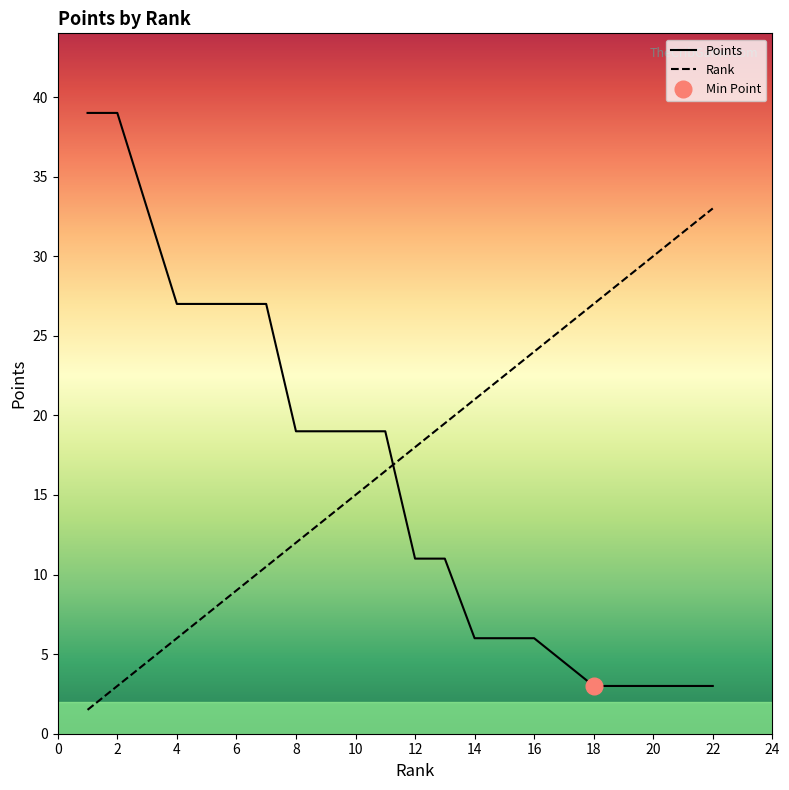

What is the difference between the Rank values at 16 and 14?

3.0